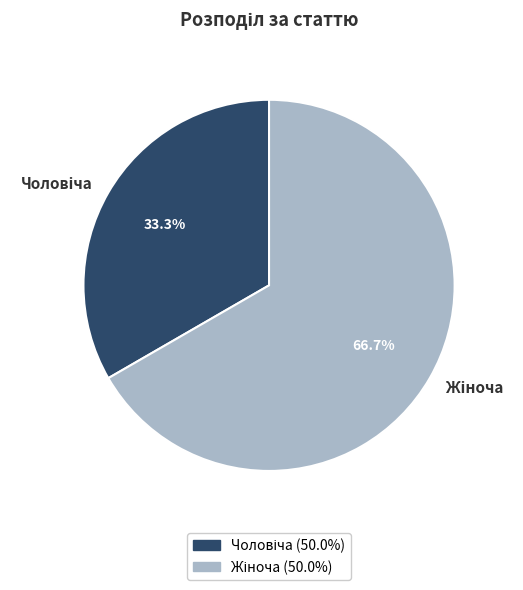

Does any single category account for the majority?

Yes